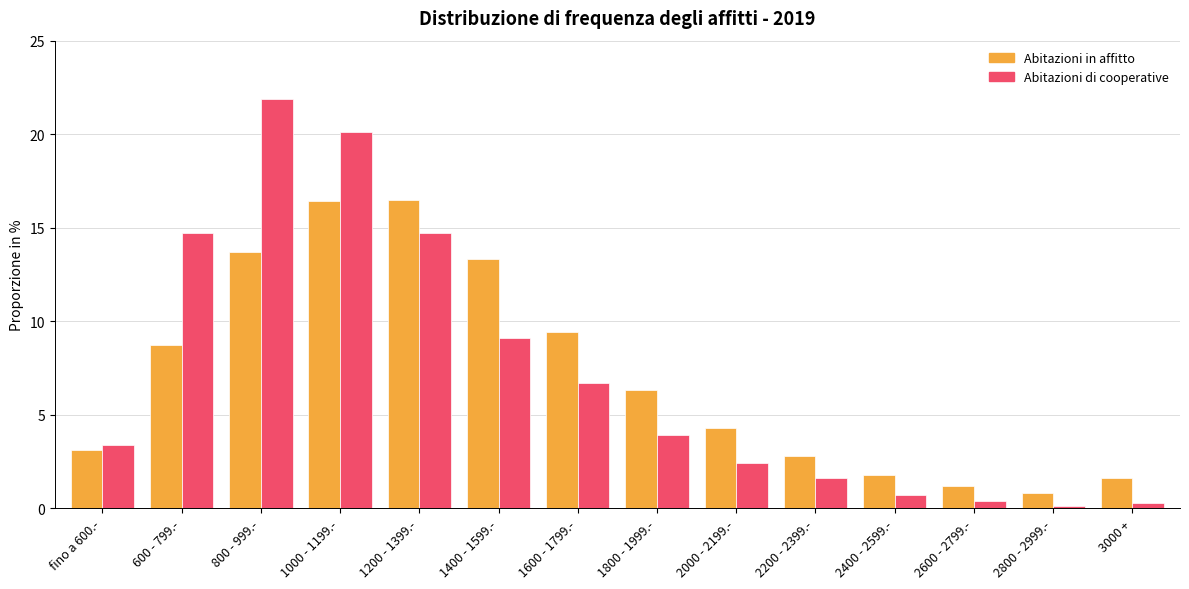

What is the label of the 8th bar from the right?

1600 - 1799.-